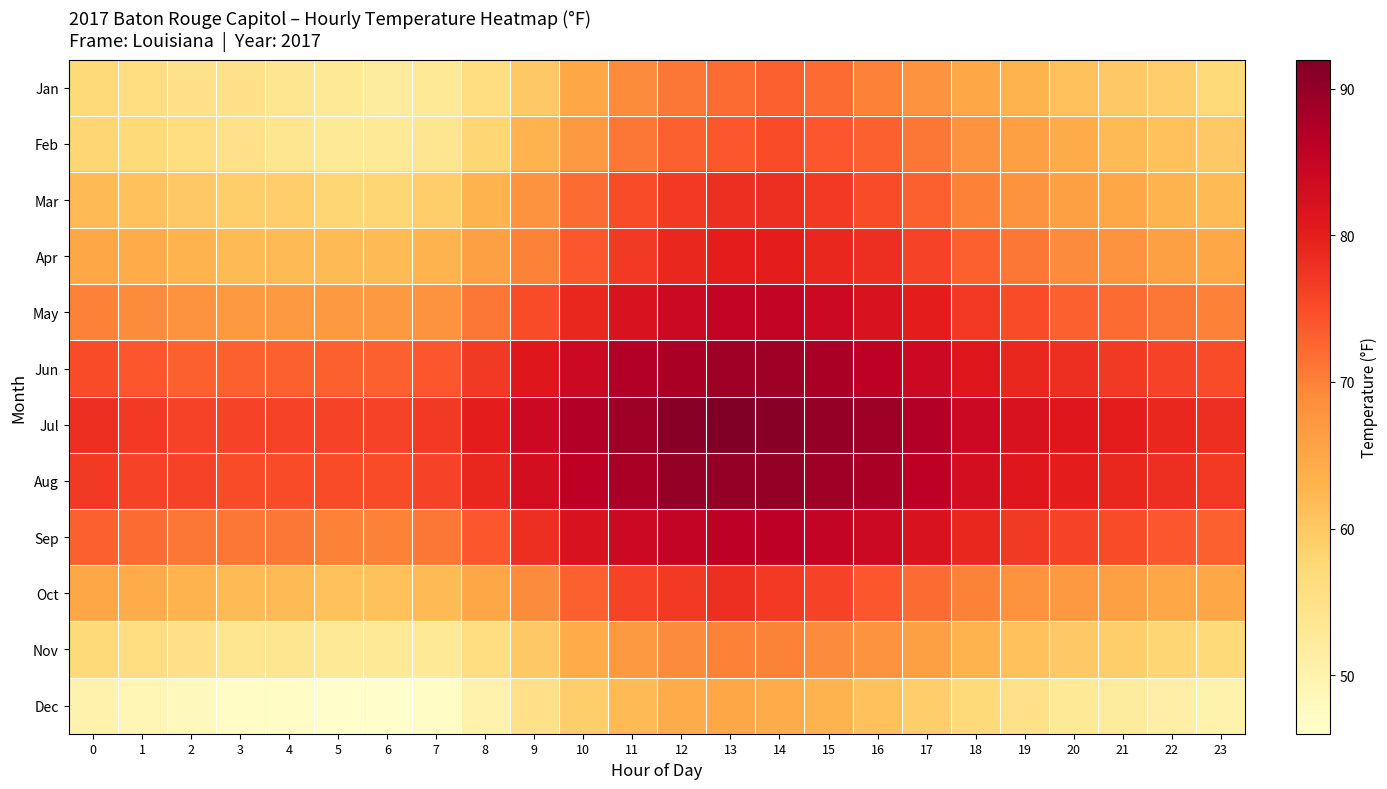

Which has a higher value, 23 or 22?

22